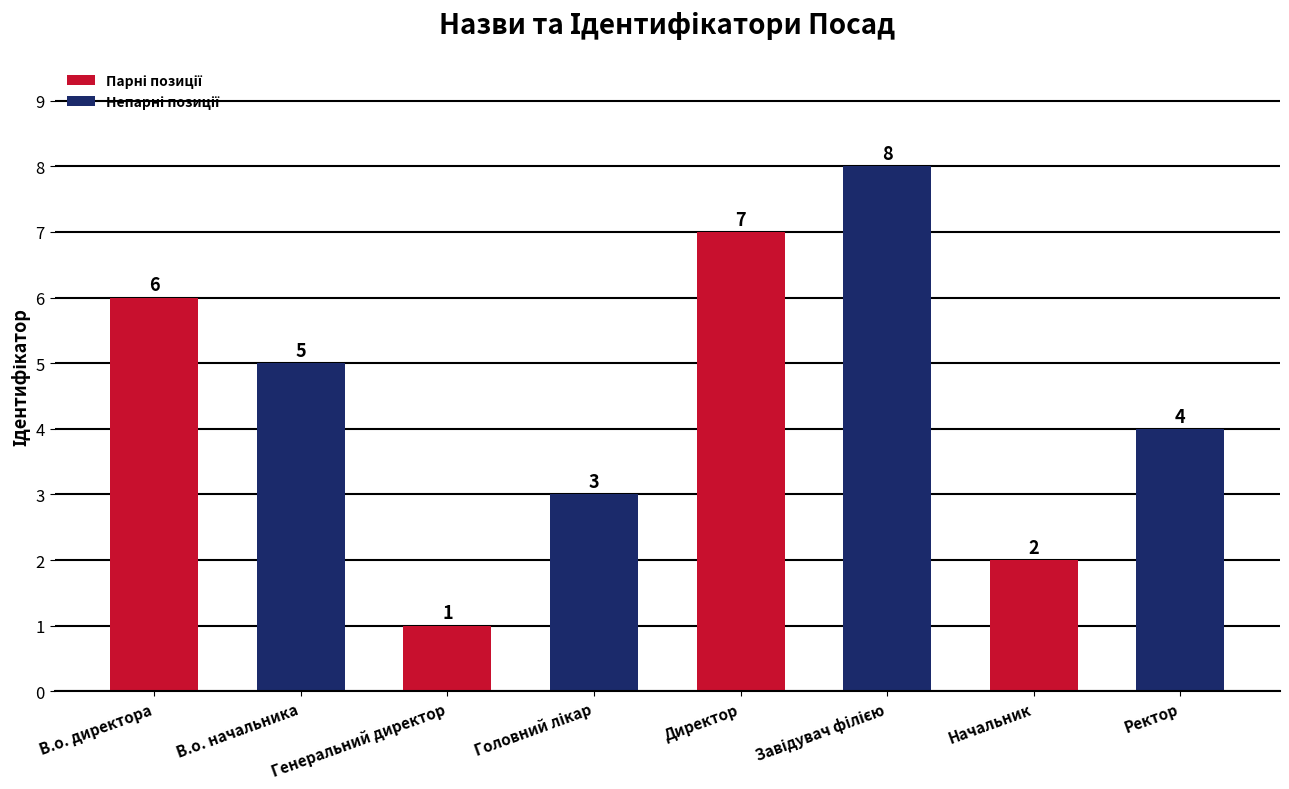

At which category does the chart reach its minimum across all series?

Генеральний директор